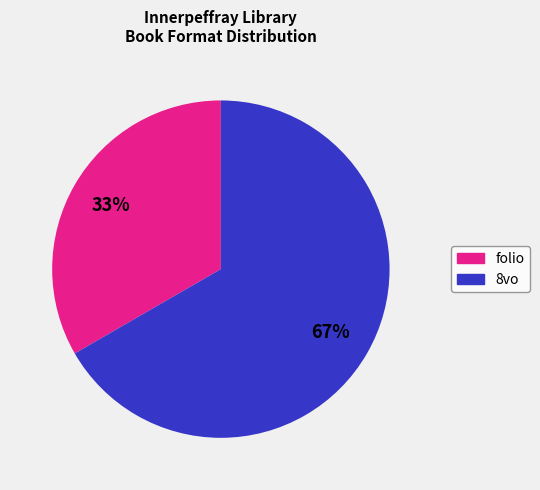

Is the sum of folio and 8vo greater than half?

Yes